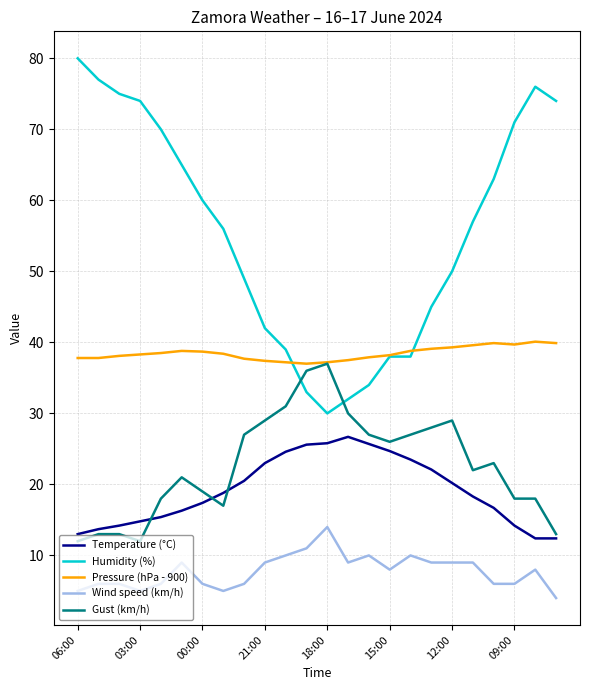

What is the maximum value for Gust (km/h)?

37.0